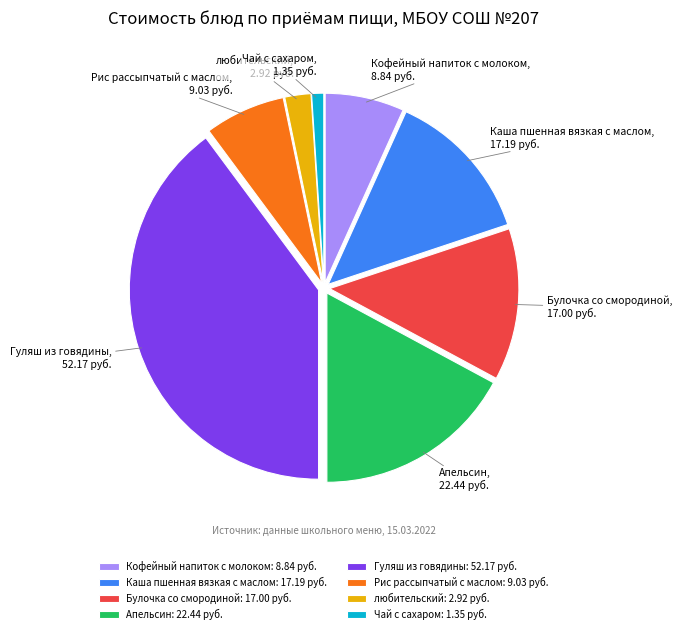

Which category has the biggest portion of the pie?

Гуляш из говядины